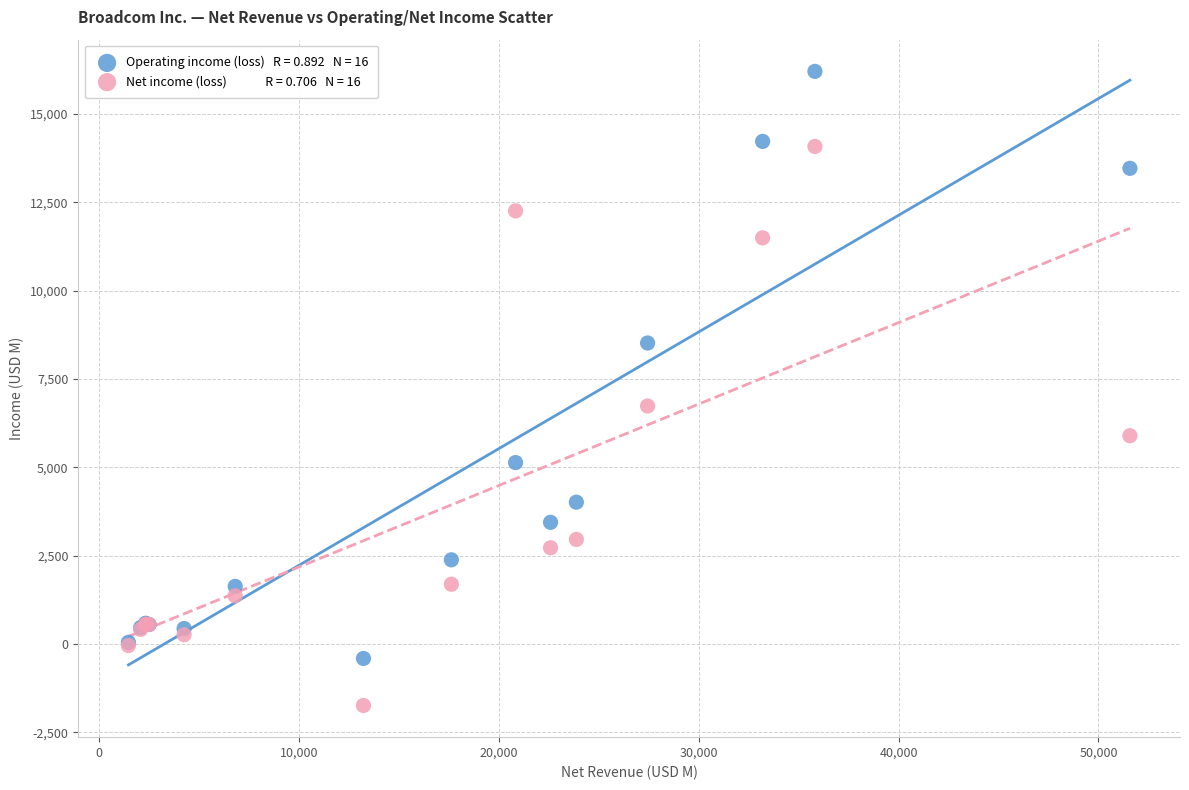

Across all series, what Y value is closest to 7234?

6736